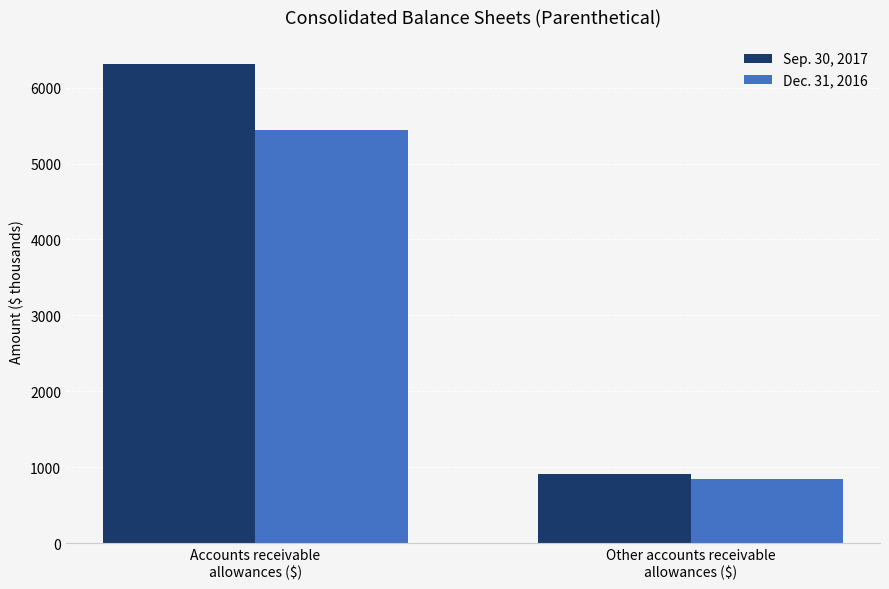

Which series has the widest spread of values?

Sep. 30, 2017